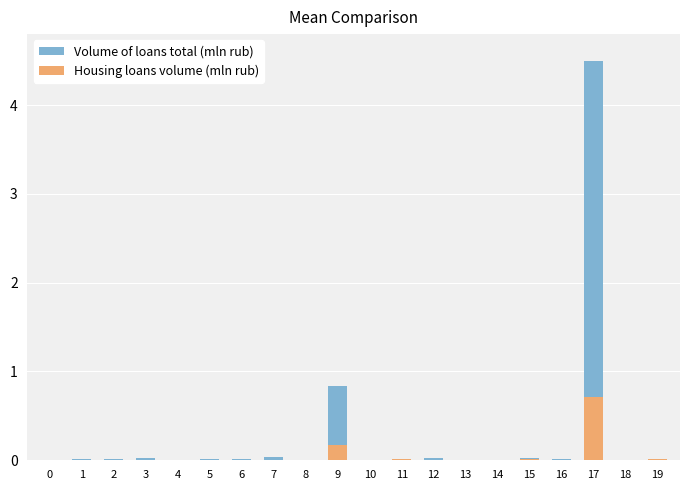

True or false: Volume of loans total (mln rub) has a value of 0.0 at 5.

False